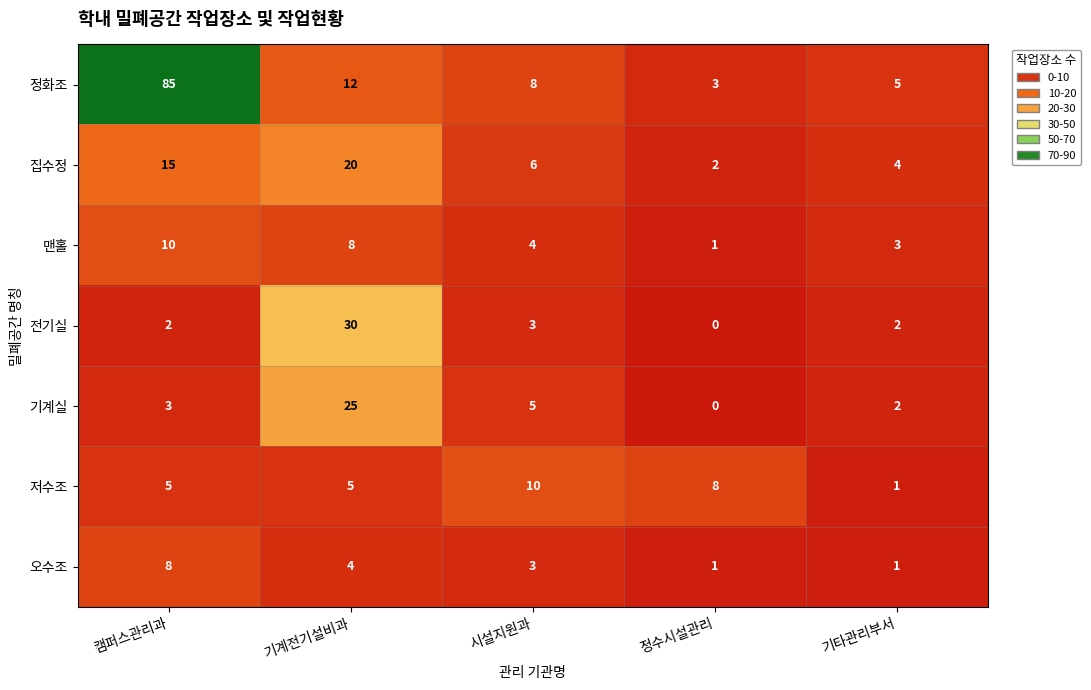

The value of 맨홀 at 기계전기설비과 is 12. True or false?

False